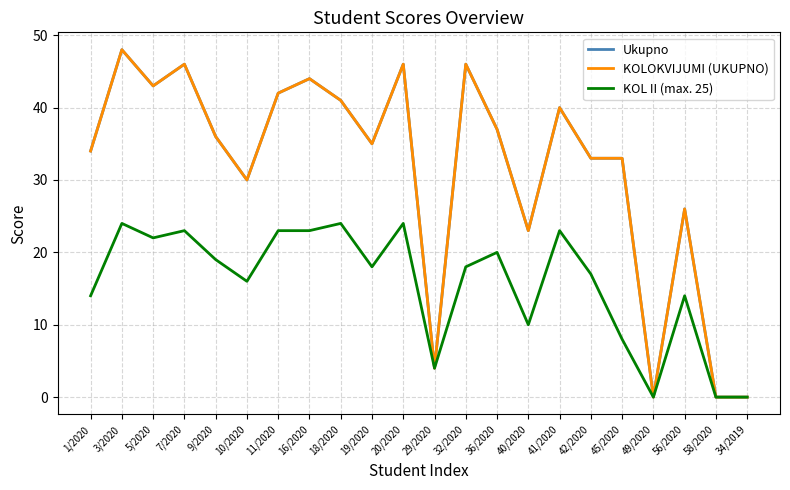

What value does the KOL II (max. 25) series have at 40/2020, to the nearest 5?

10